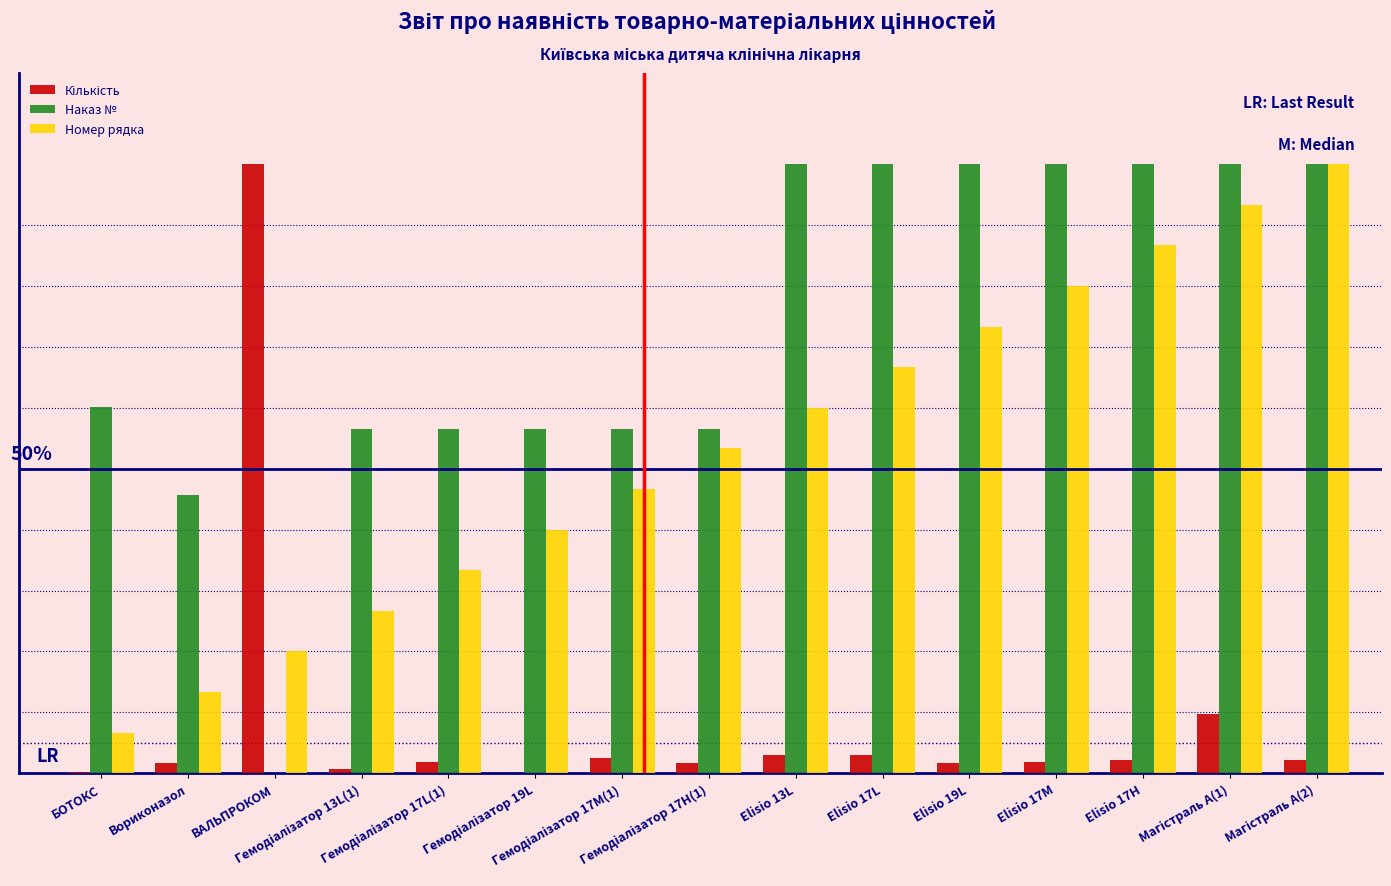

Are the bars grouped side by side (vs. stacked)?

Yes